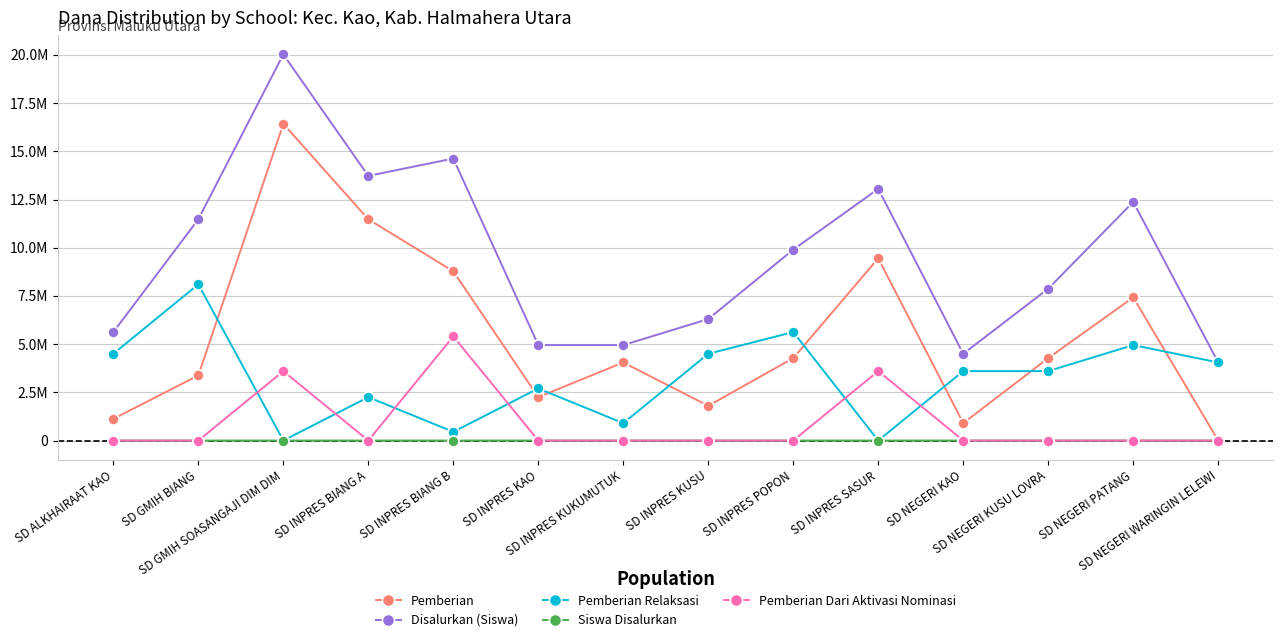

What is the label of the 5th point from the right?

SD INPRES SASUR